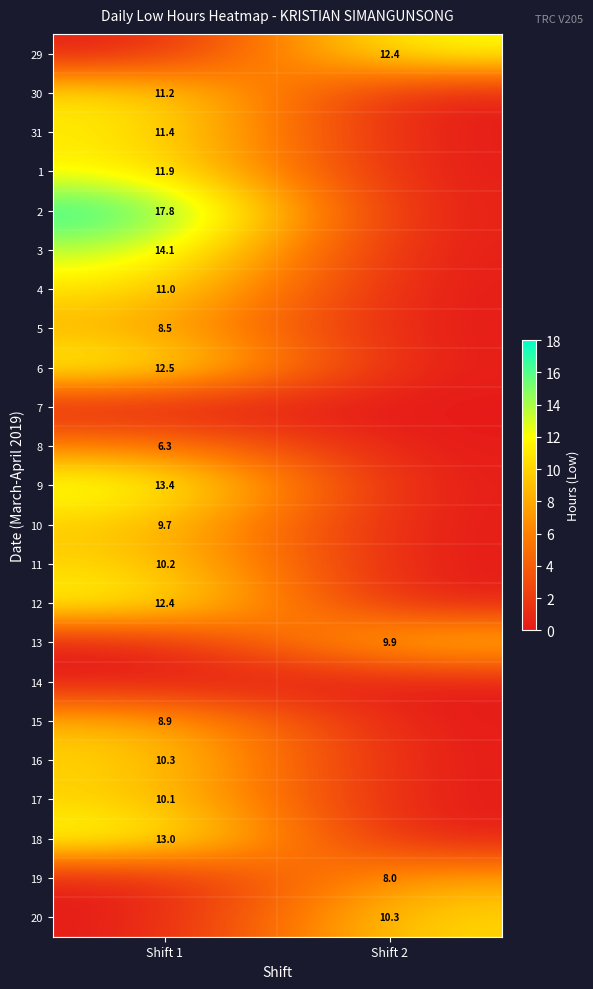

The 16 series shows 14.1 at Shift 1. True or false?

False